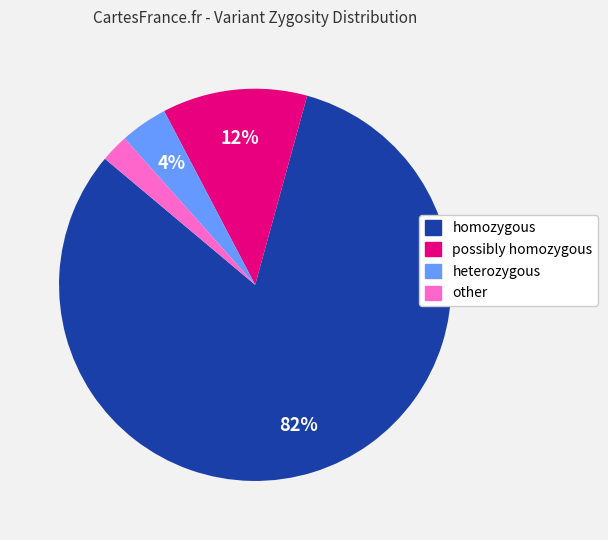

To the nearest percent, what percentage of the pie is heterozygous?

4%